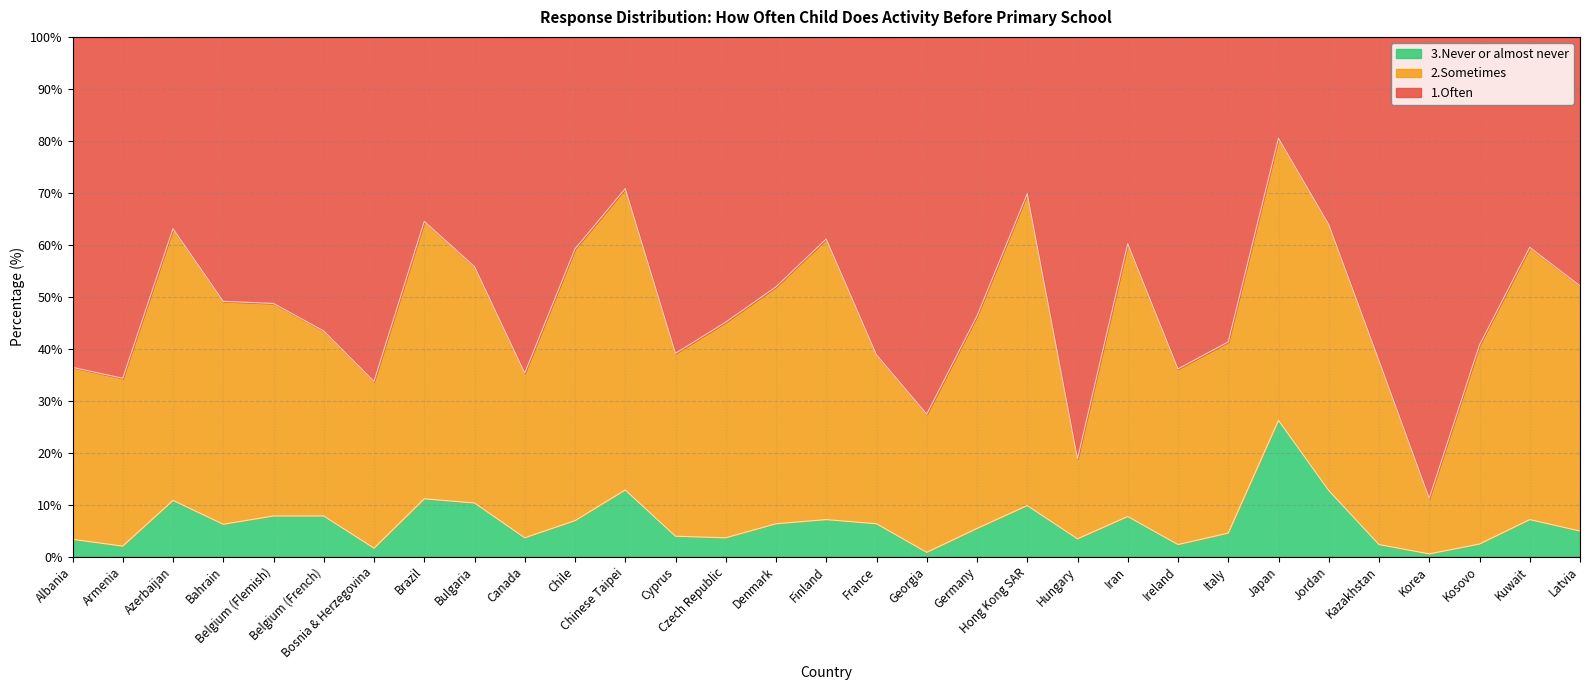

What is the sum of all 1.Often values?

1475.8